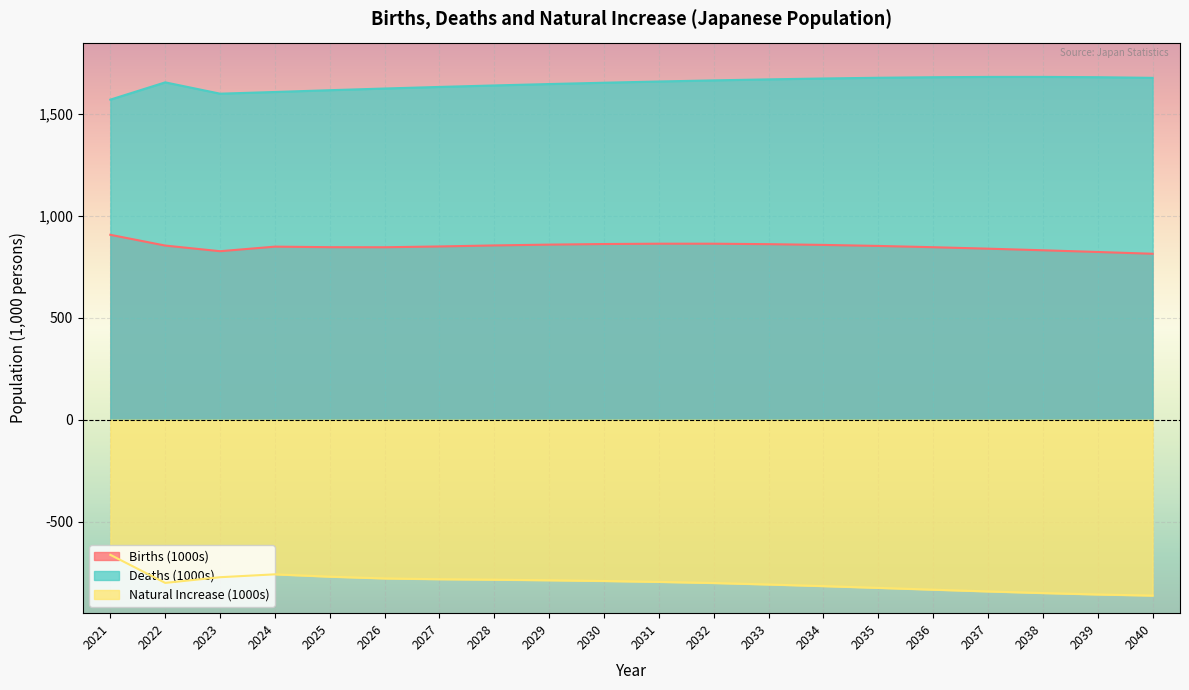

Rank the series by their average value, from lowest to highest.

Natural Increase (1000s), Births (1000s), Deaths (1000s)